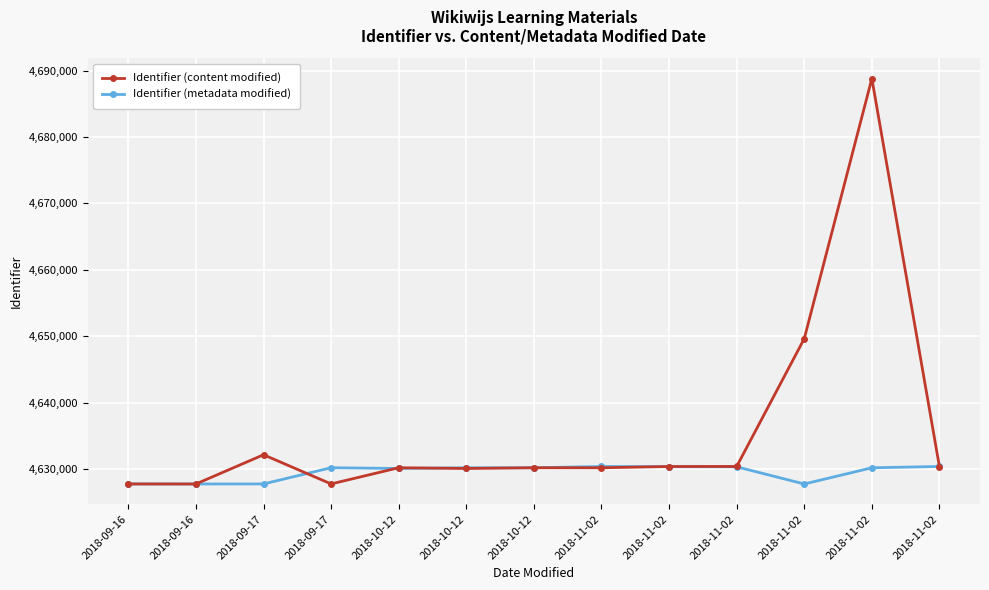

What are all the series names shown in the legend?

Identifier (content modified), Identifier (metadata modified)